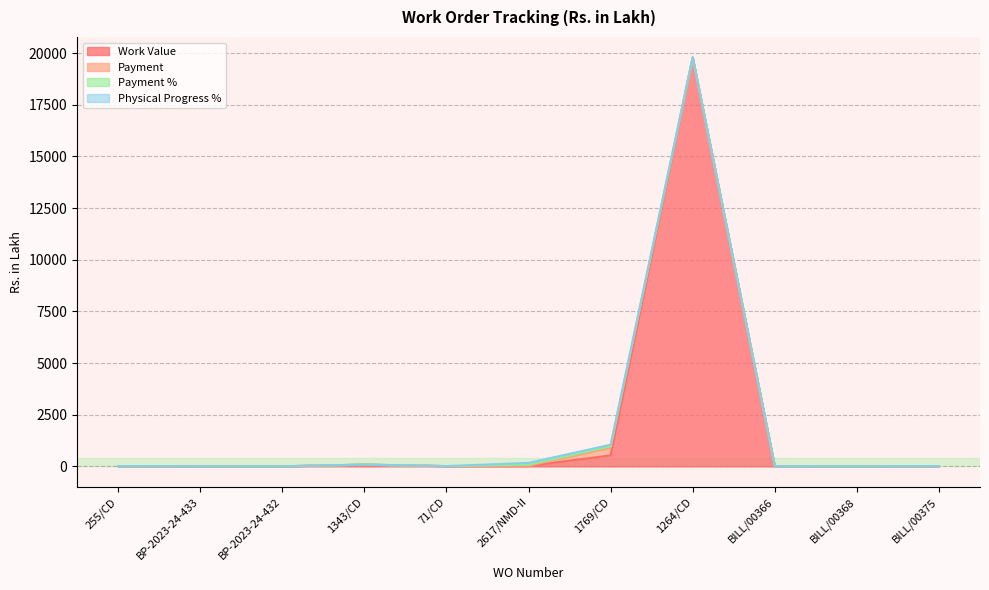

How many values in the Work Value series exceed 14?

7